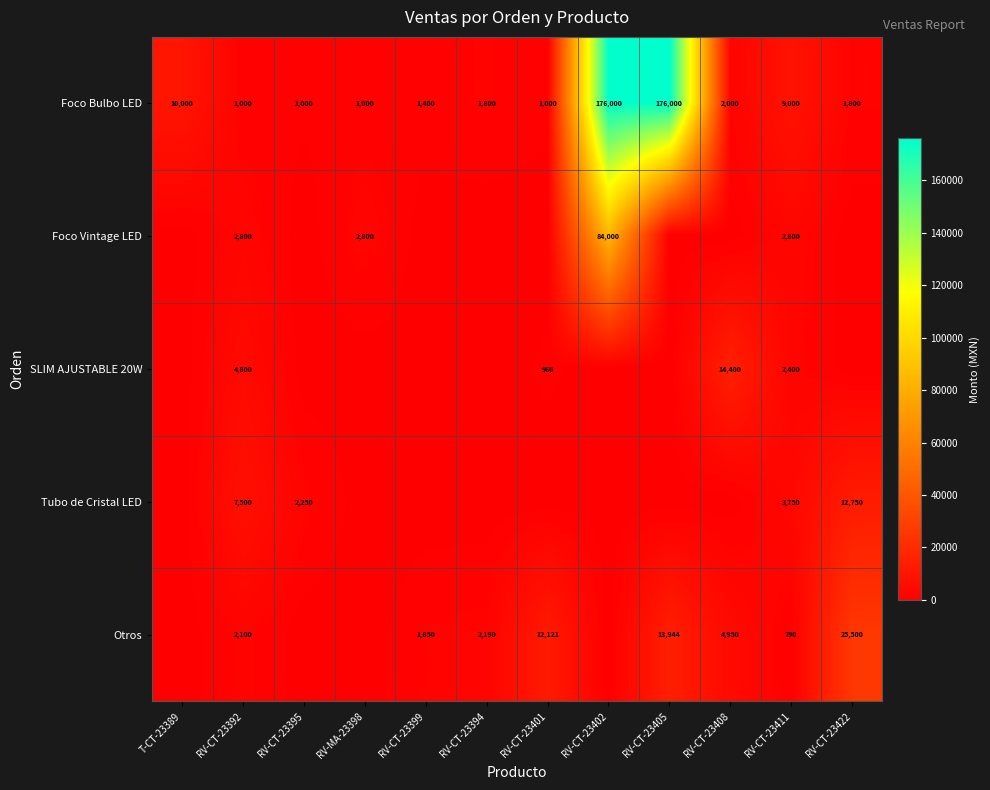

What is the sum of all Foco Bulbo LED values?

382000